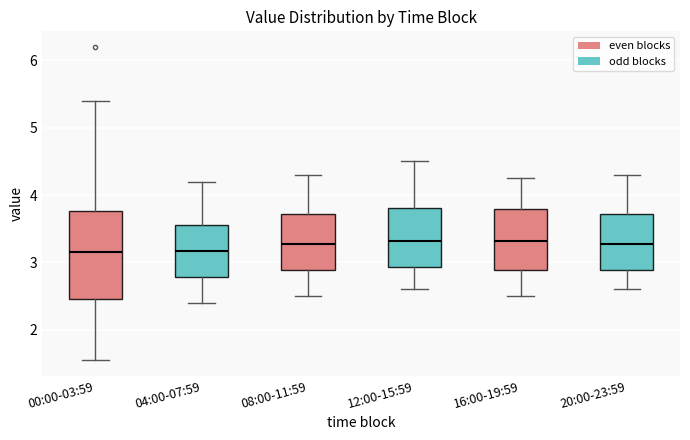

Comparing the boxes themselves (not the whiskers), which one is the tallest?

00:00-03:59